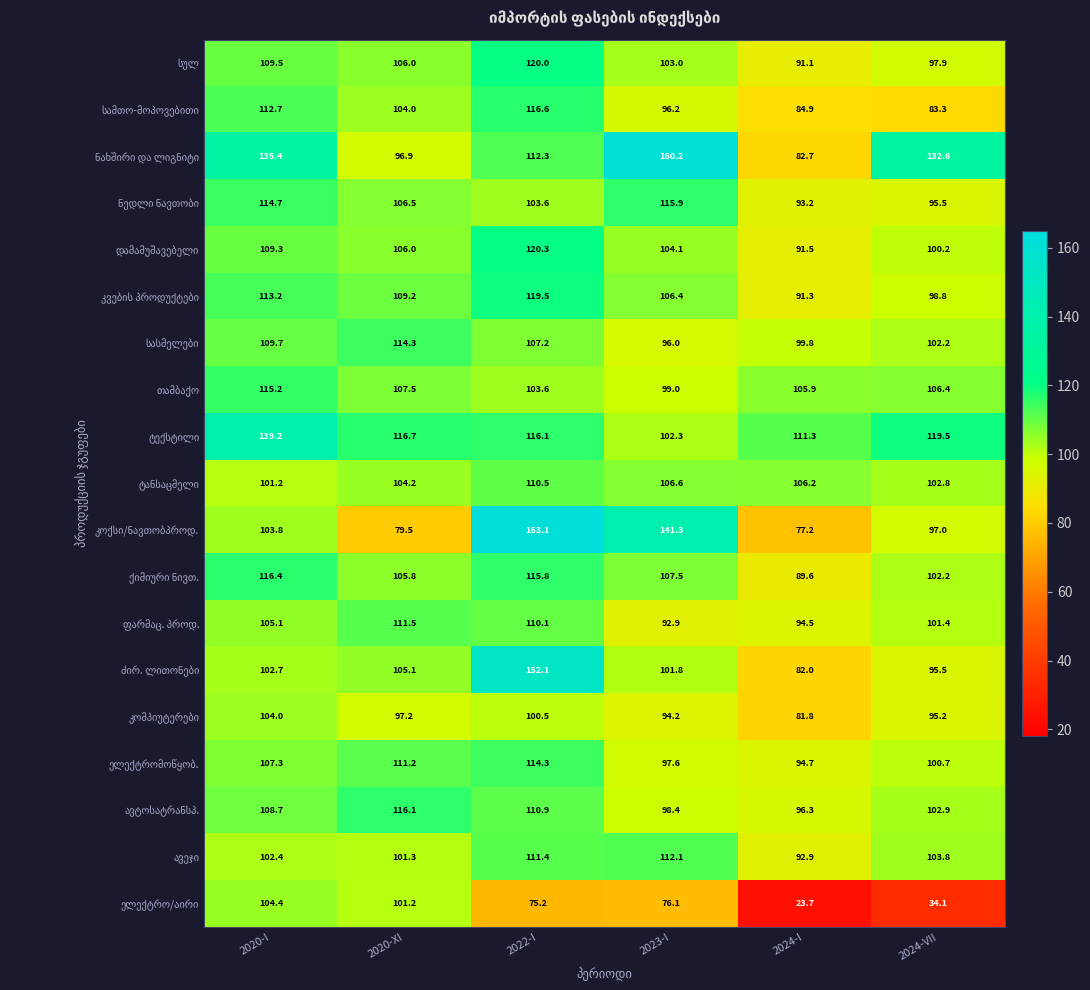

What is the maximum value shown in the chart?

163.1